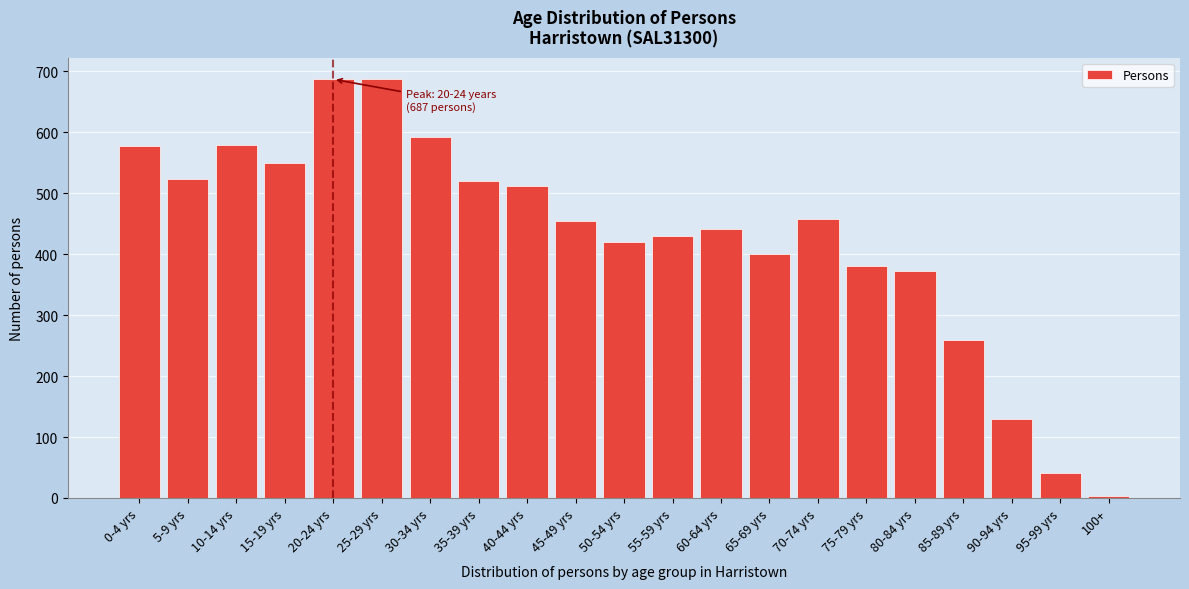

What is the value of the 13th bar from the left?

442